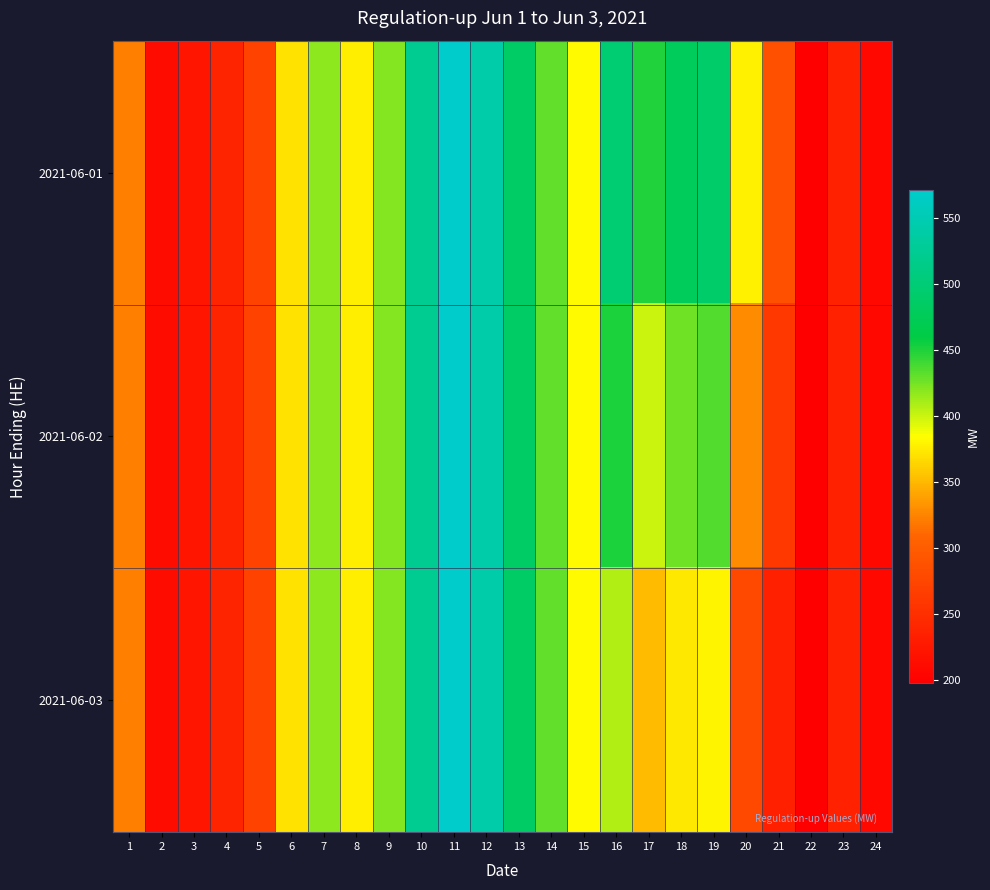

What is the smallest value displayed?

198